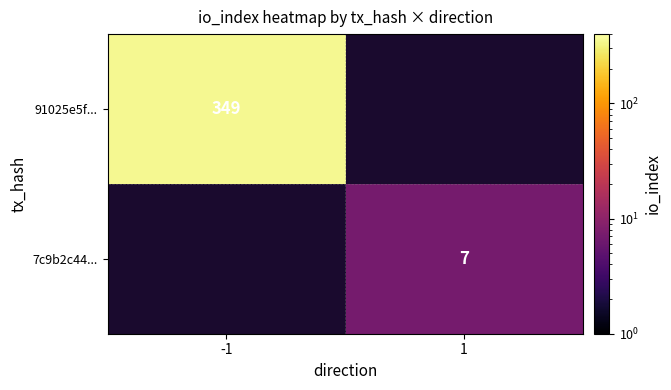

At how many categories does at least one series exceed 341?

1